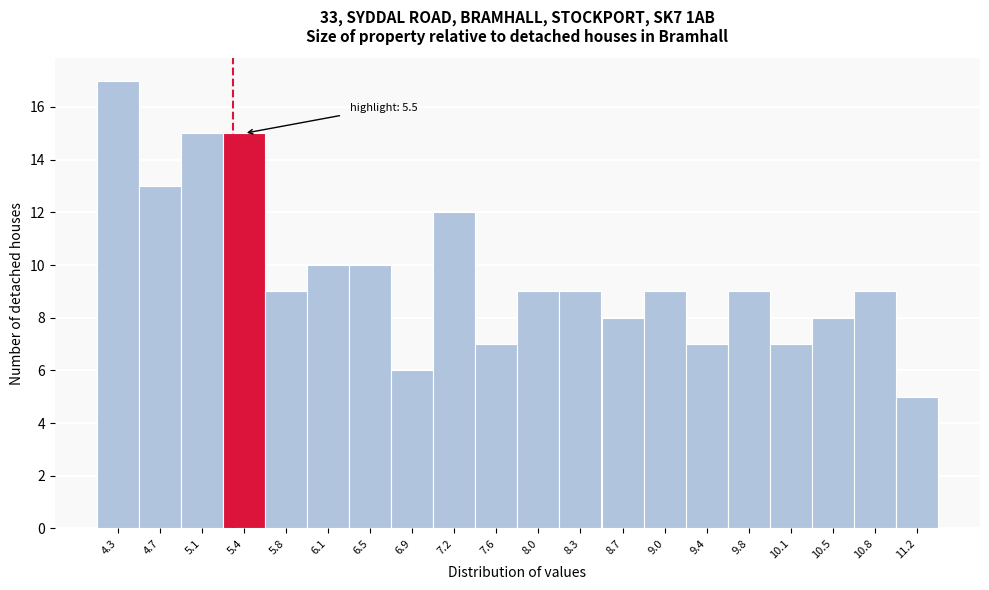

Reading left to right, extract all data points from this chart.

17	13	15	15	9	10	10	6	12	7	9	9	8	9	7	9	7	8	9	5